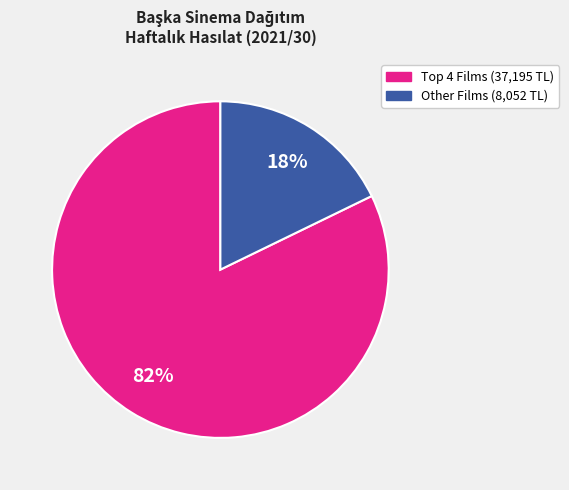

To the nearest percent, what is the average slice percentage?

50%